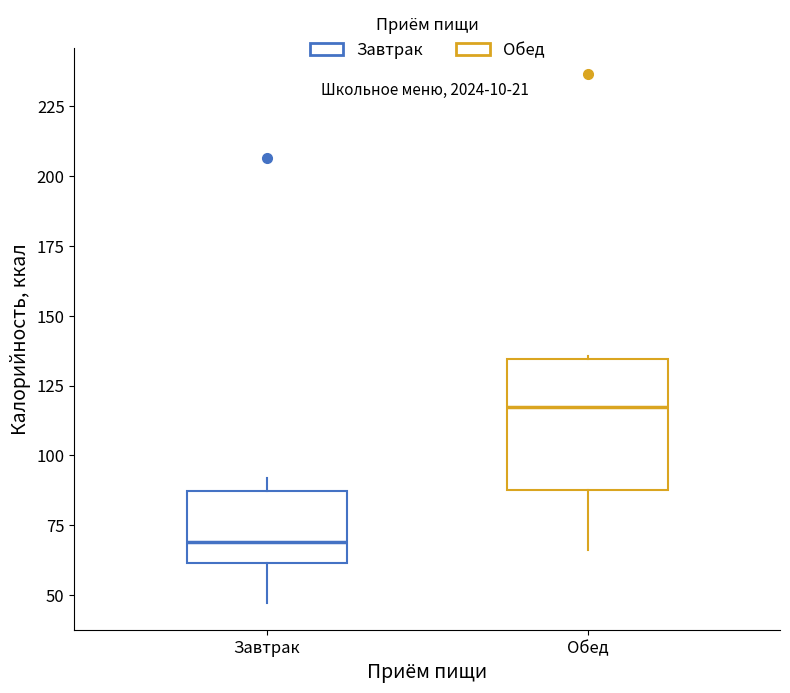

Reading left to right, read every box against the y-axis: the position of its median line, the range the box covers, and the ends of its whiskers. The values are not printed on the chart, so give them approximately, as read against the axis.

Завтрак: median 70, box 60 to 85, whiskers 45 to 90
Обед: median 115, box 85 to 135, whiskers 65 to 135